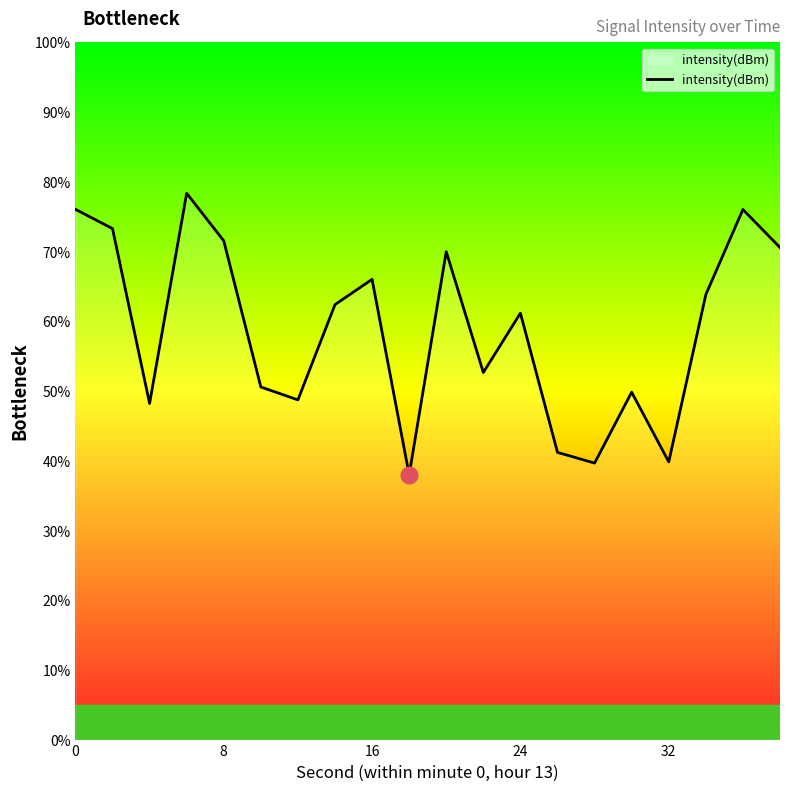

What is the maximum value shown in the chart?

78.4